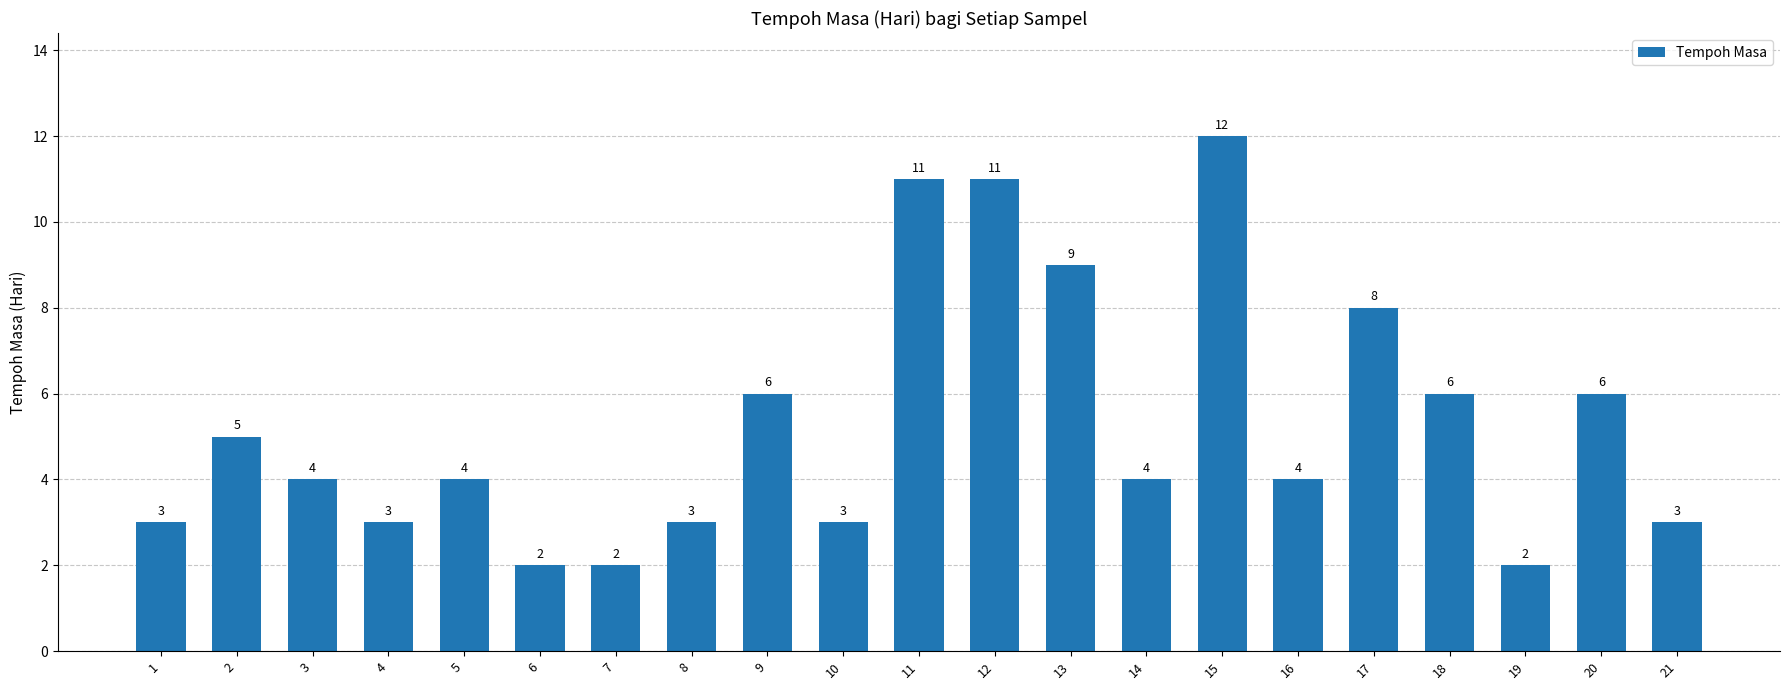

True or false: the data shows 6 at 9.

True